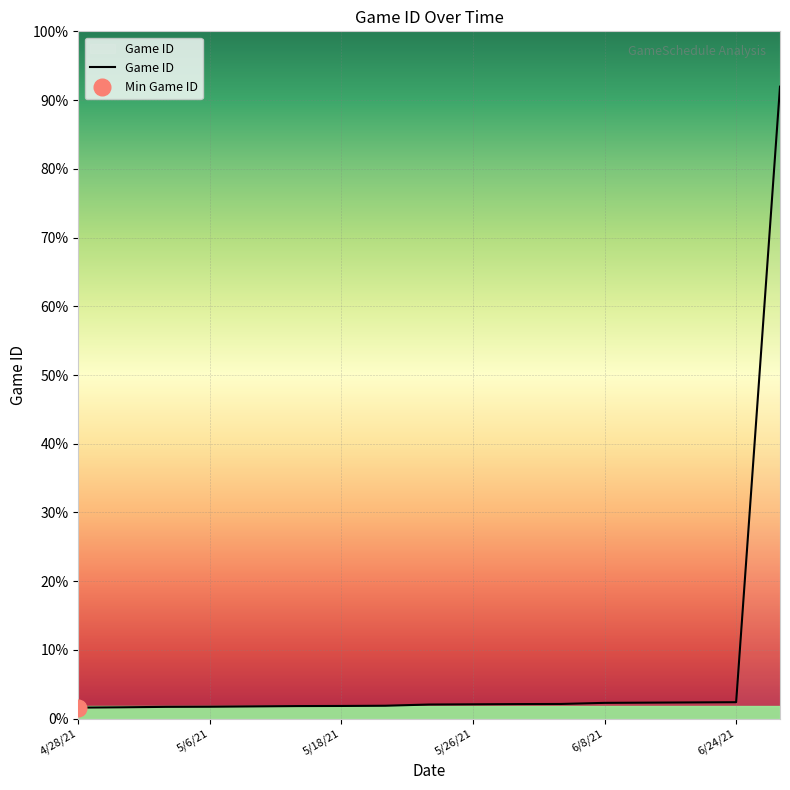

Is it true that the value at 5/11/21 is 38327?

False